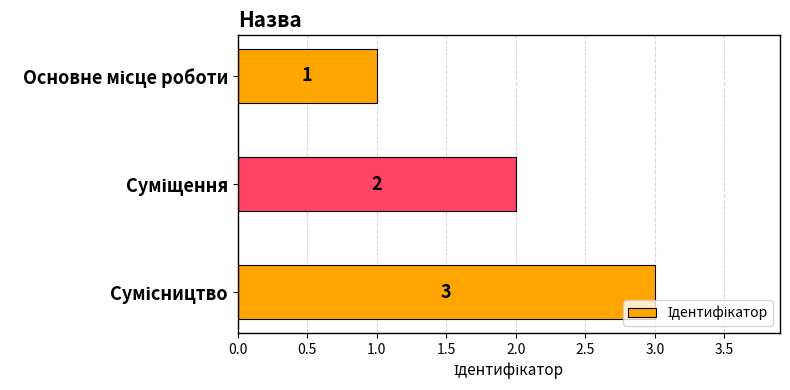

Count the values in the range 1 to 3.

3